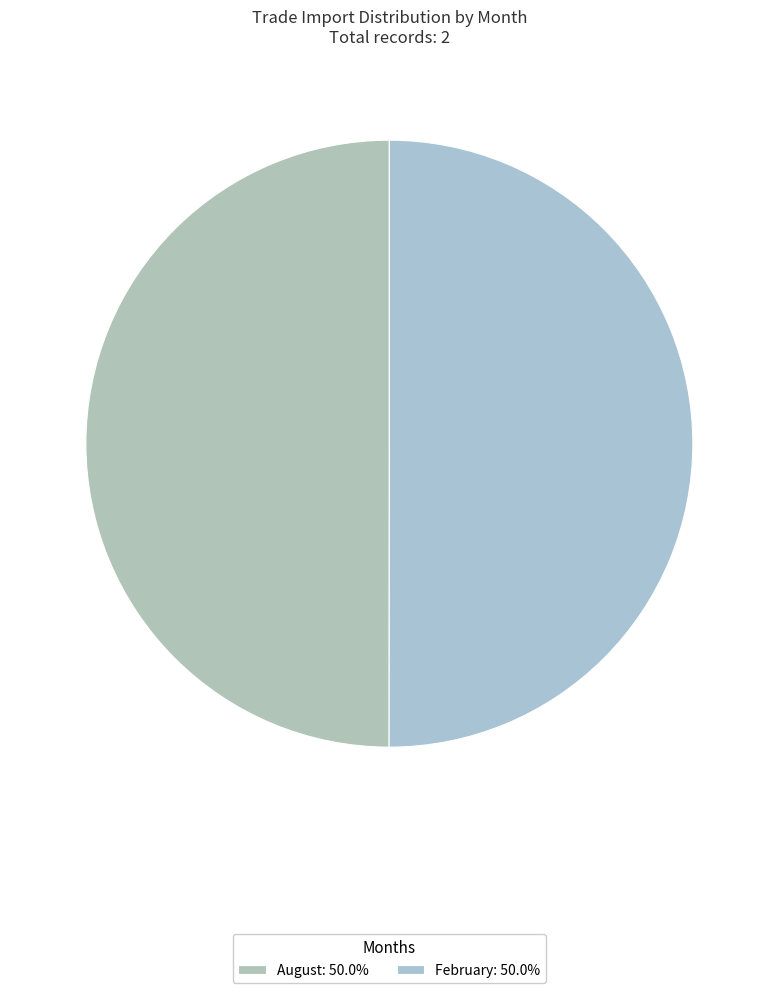

To the nearest percent, what percentage of the pie is August?

50%